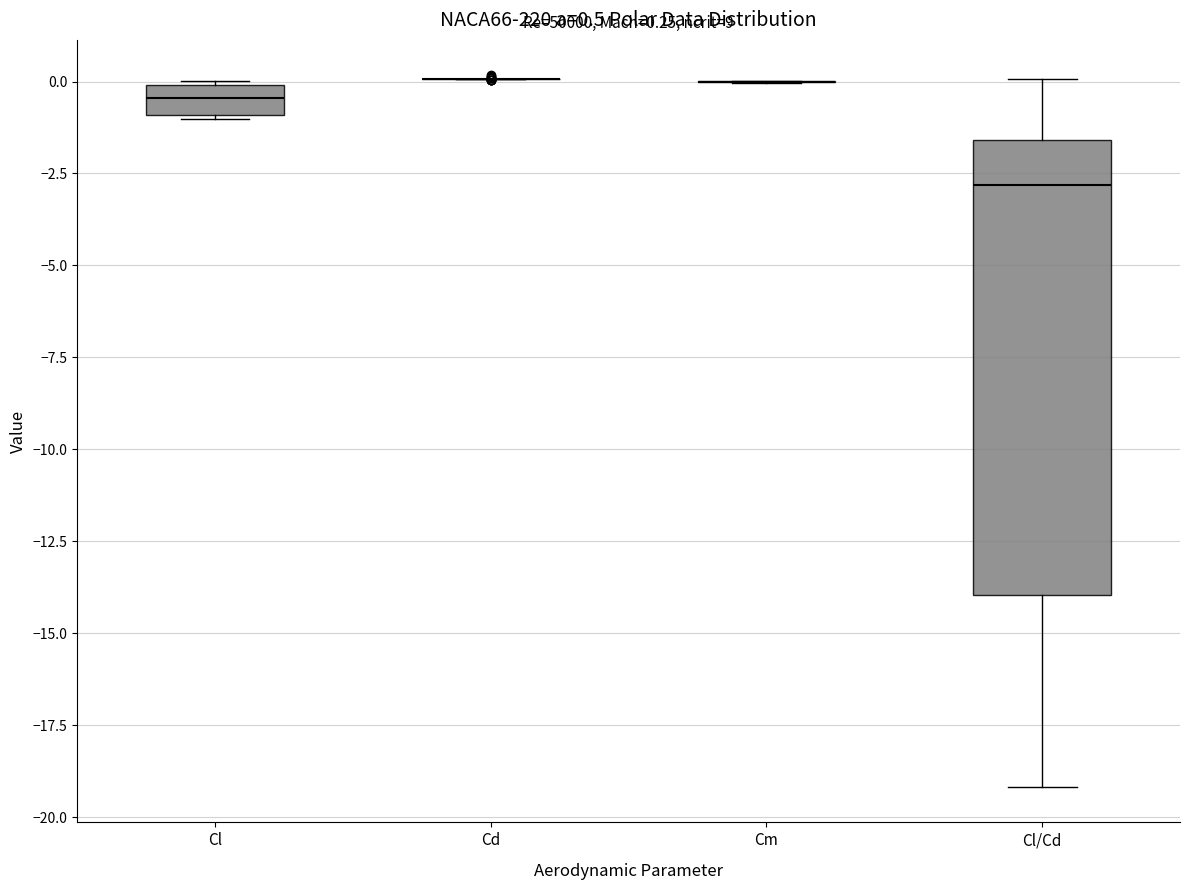

Comparing the boxes themselves (not the whiskers), which one is the tallest?

Cl/Cd